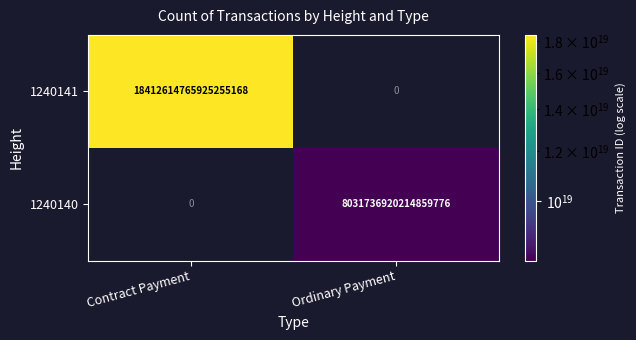

Rank the series by their maximum value, from highest to lowest.

1240141, 1240140